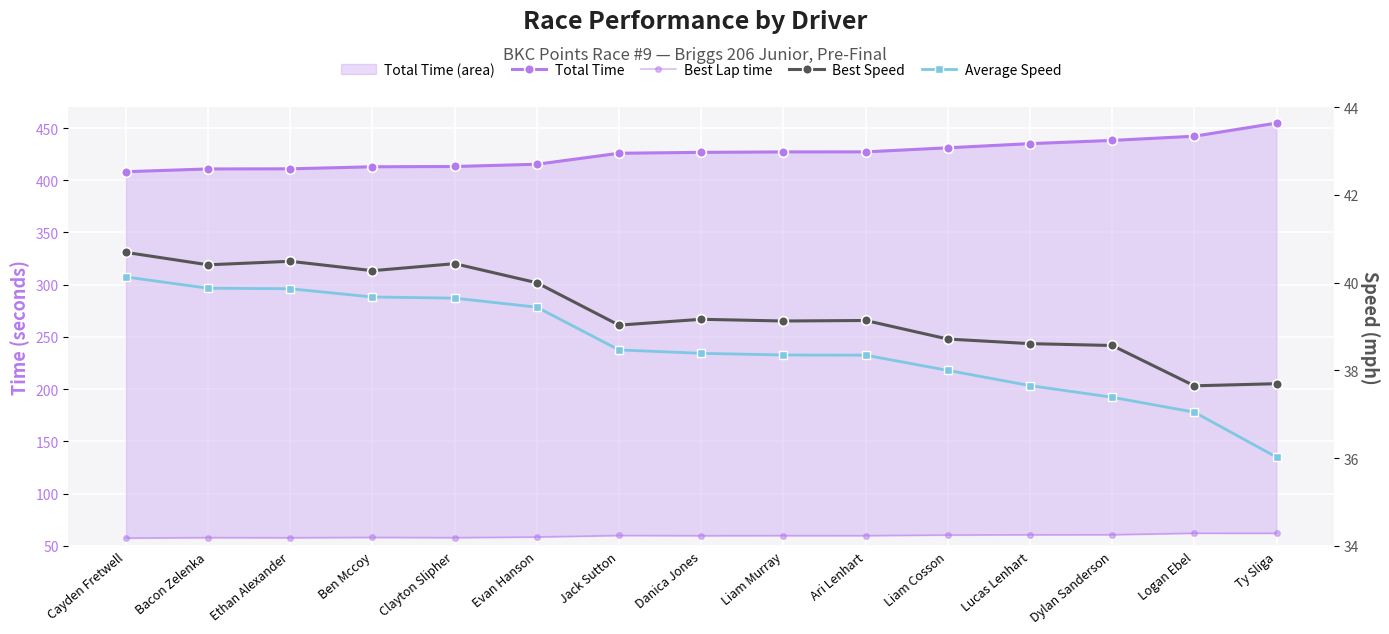

Which category has the highest value across all series?

Ty Sliga